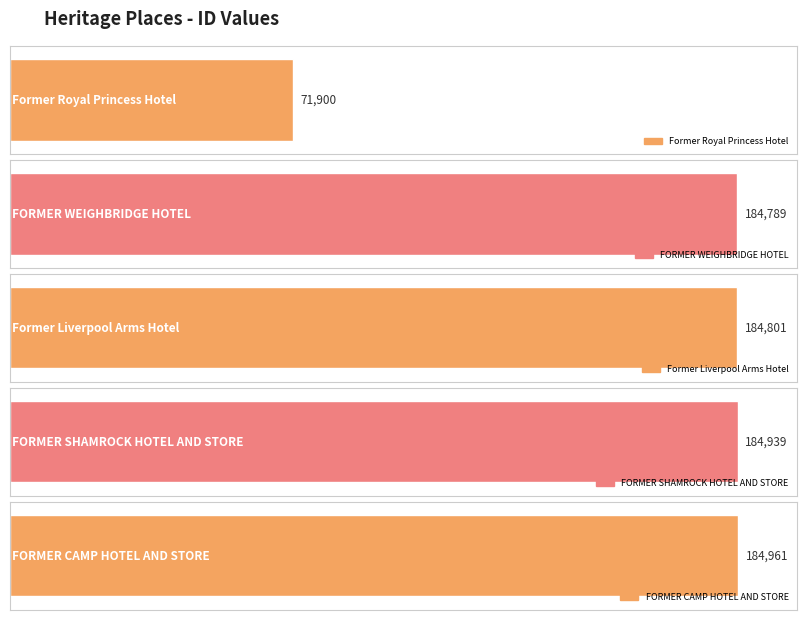

Rank the categories by value from lowest to highest.

Former Royal Princess Hotel, FORMER WEIGHBRIDGE HOTEL, Former Liverpool Arms Hotel, FORMER SHAMROCK HOTEL AND STORE, FORMER CAMP HOTEL AND STORE